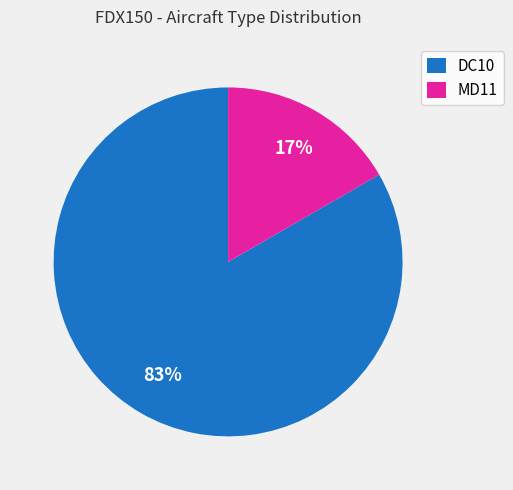

Which slice is the smallest?

MD11